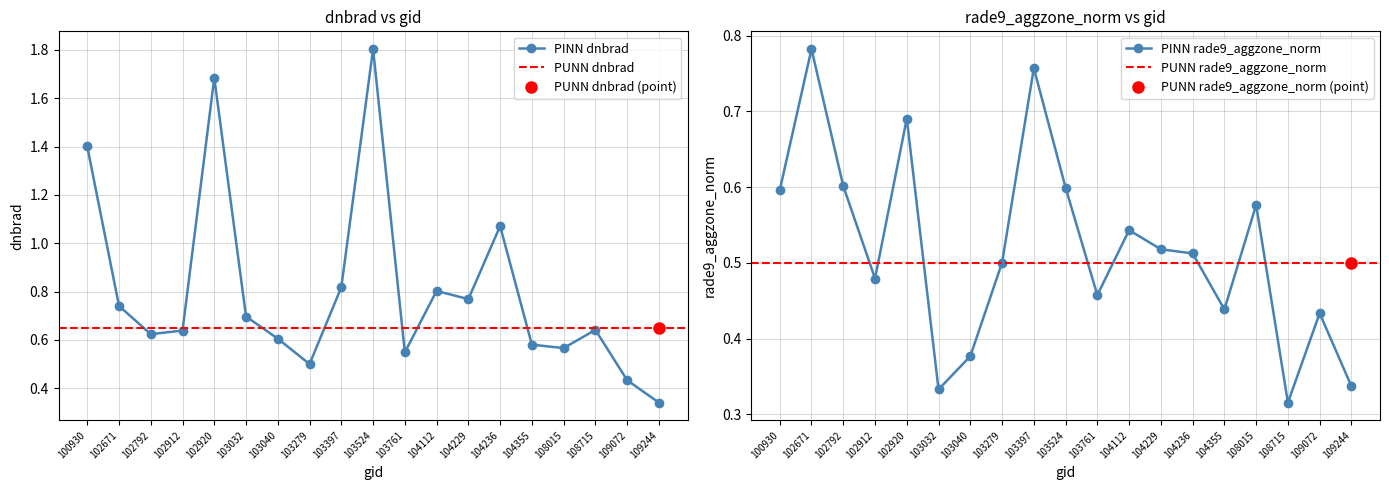

At 103397, list the series in order from smallest to largest.

rade9_aggzone_norm, dnbrad